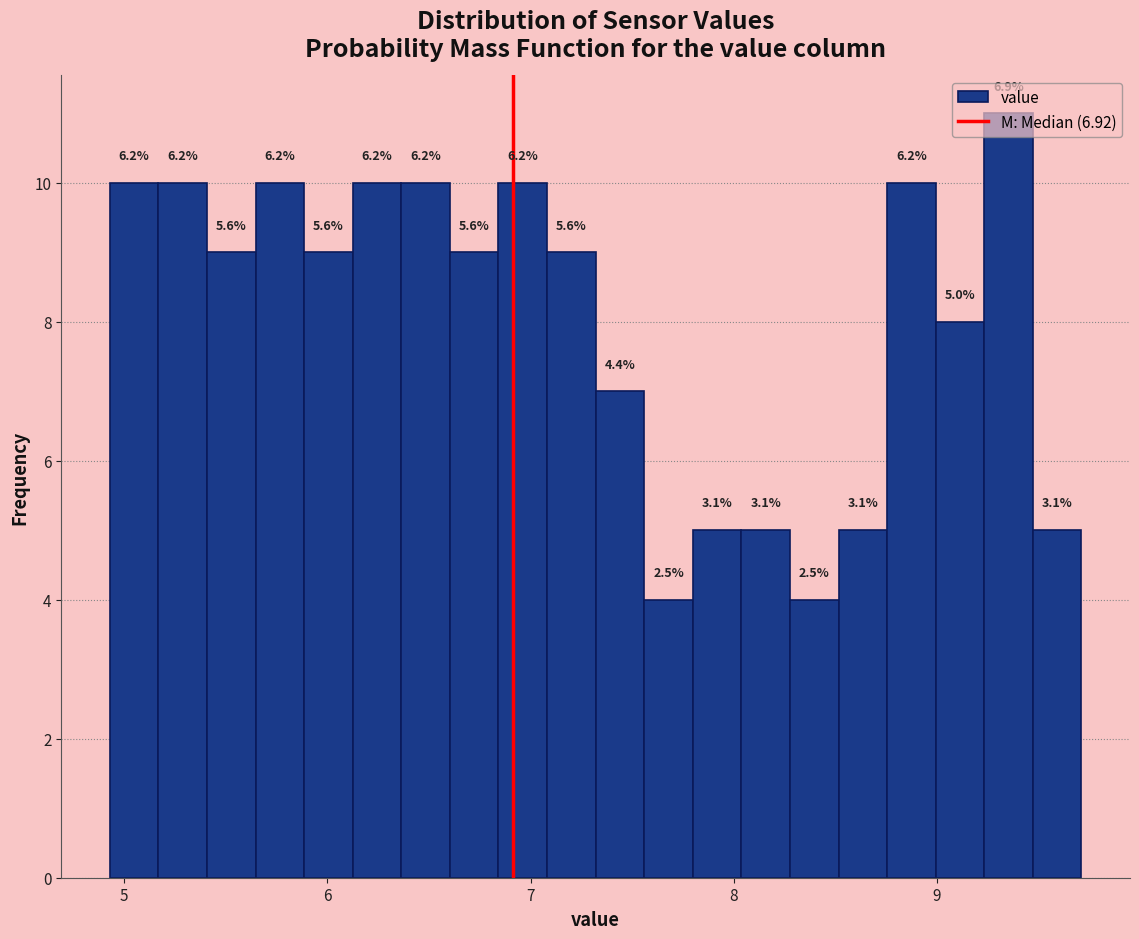

Around what value on the x-axis is the tallest bar? Give the approximate position of its centre, as read against the axis.

9.4